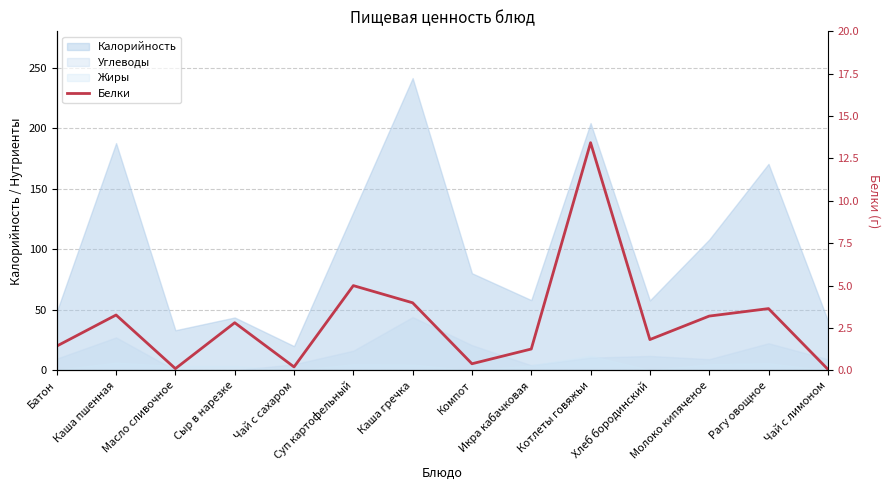

Reading left to right, what are all the values shown in this chart?

1.4	3.3	0.1	2.8	0.2	5.0	4.0	0.4	1.3	13.4	1.8	3.2	3.6	0.1